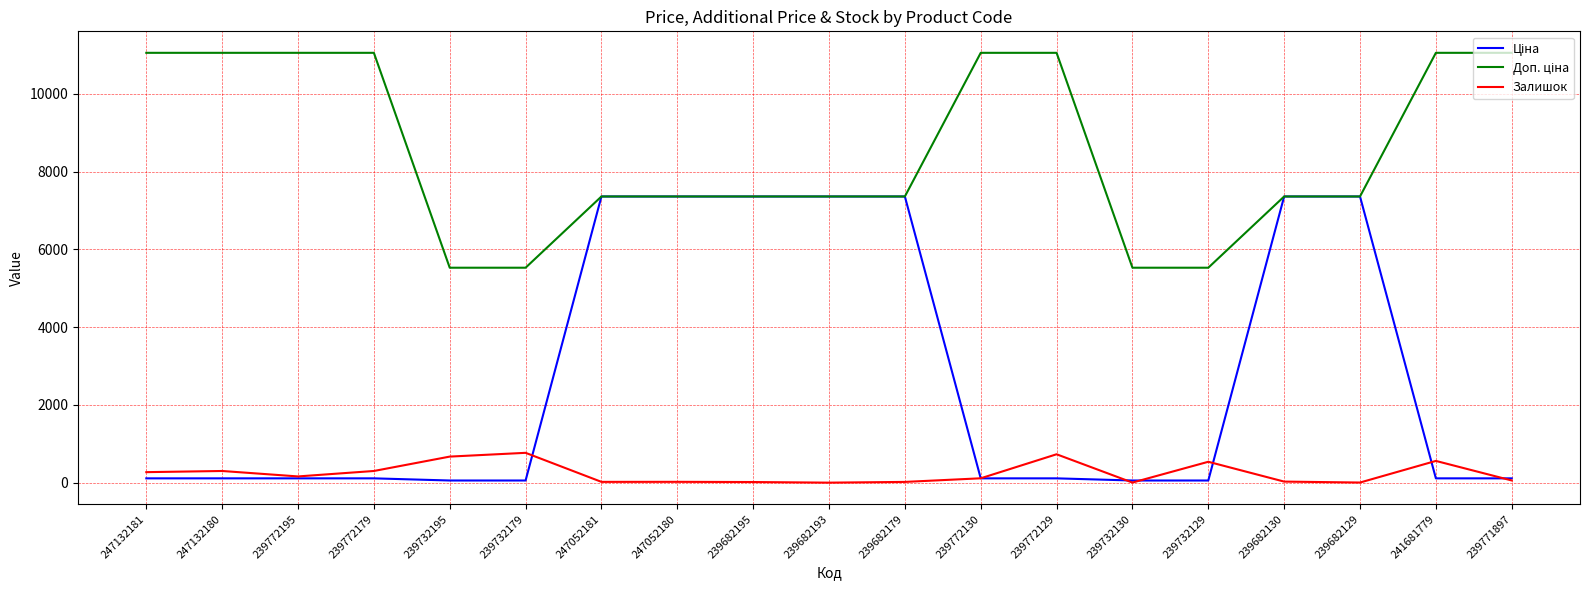

What is the difference between the maximum and second lowest values in the Залишок series?

765.0